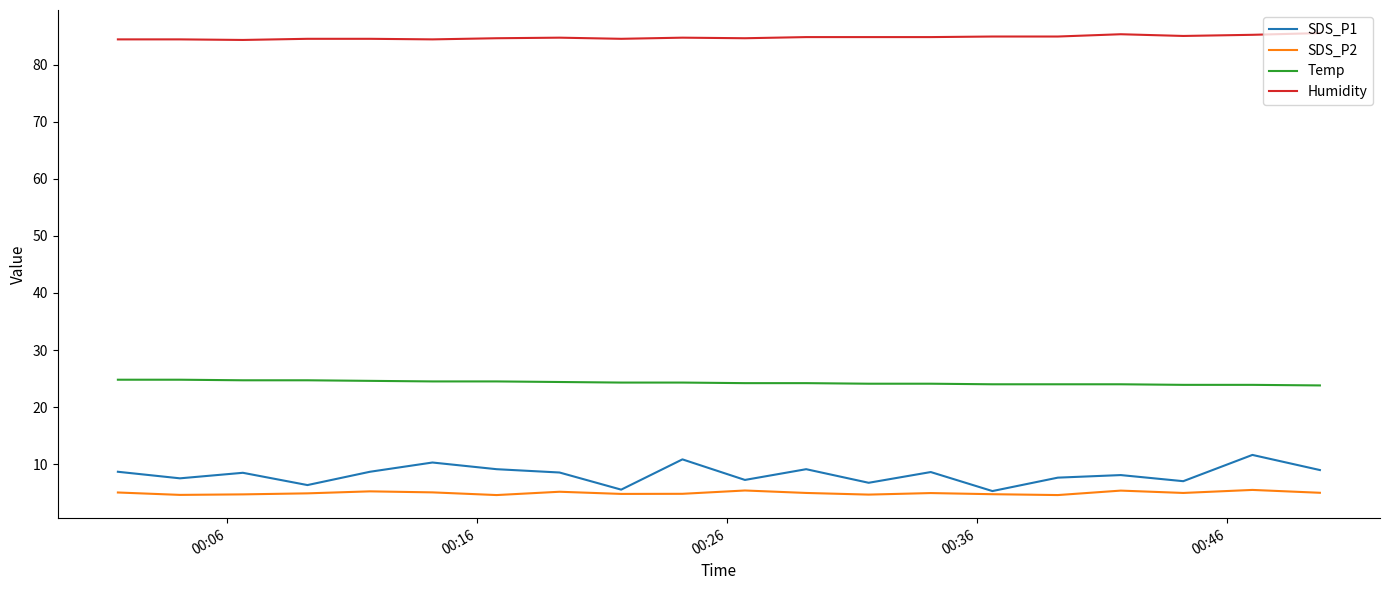

At how many categories does at least one series exceed 20?

20